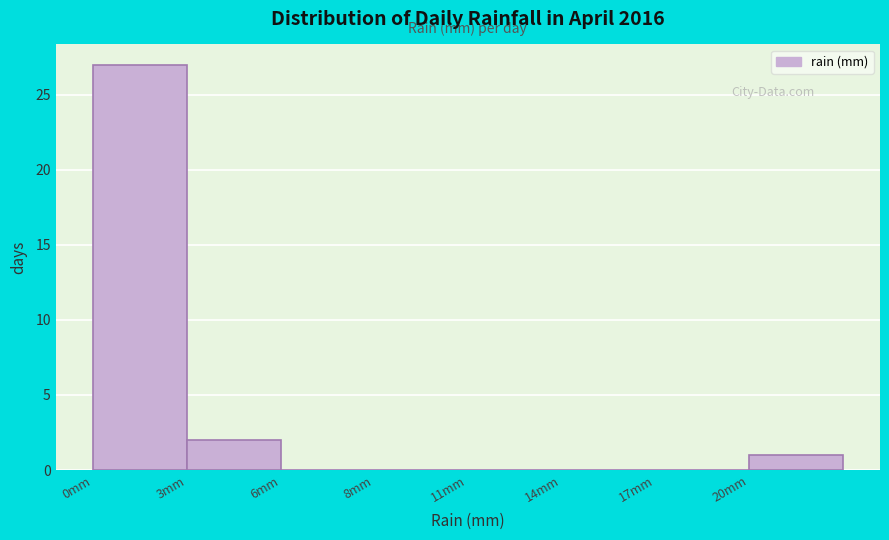

Reading left to right, transcribe all the data shown in this chart.

0mm=27	3mm=2	6mm=0	8mm=0	11mm=0	14mm=0	17mm=0	20mm=1